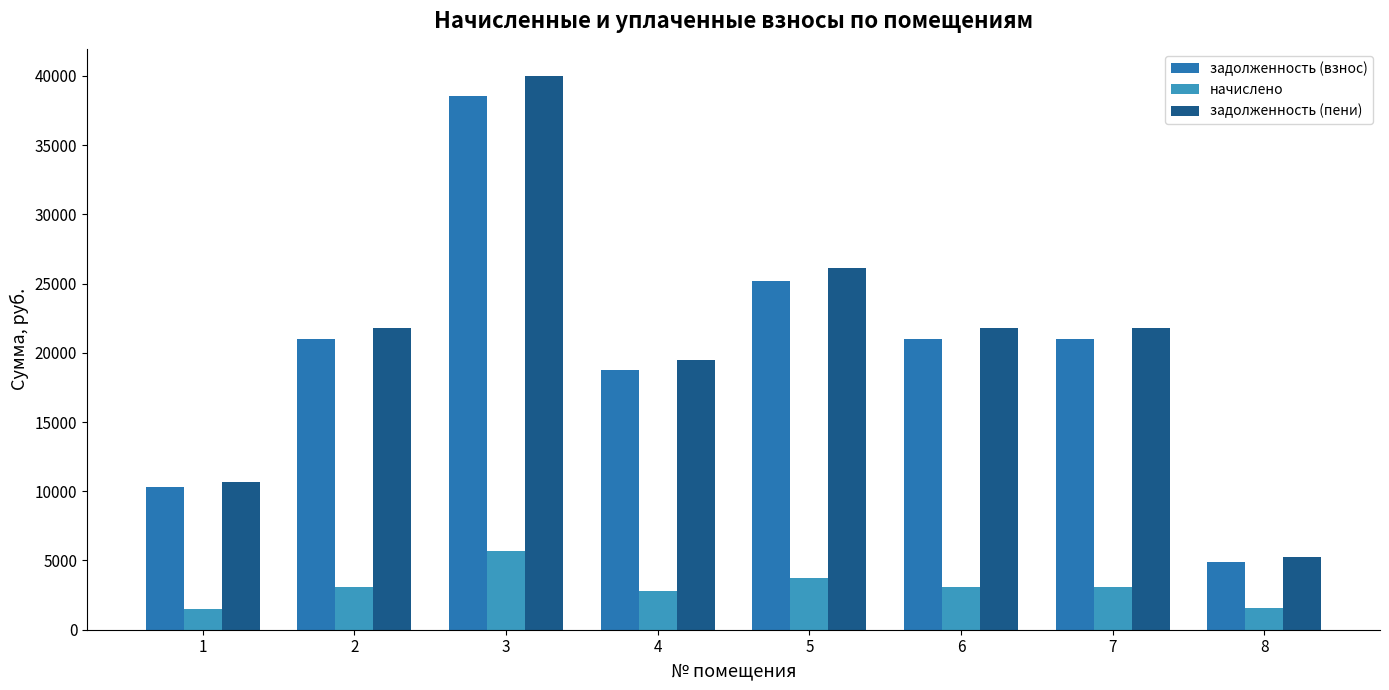

What is the difference between the highest and lowest values at 3?

34280.2